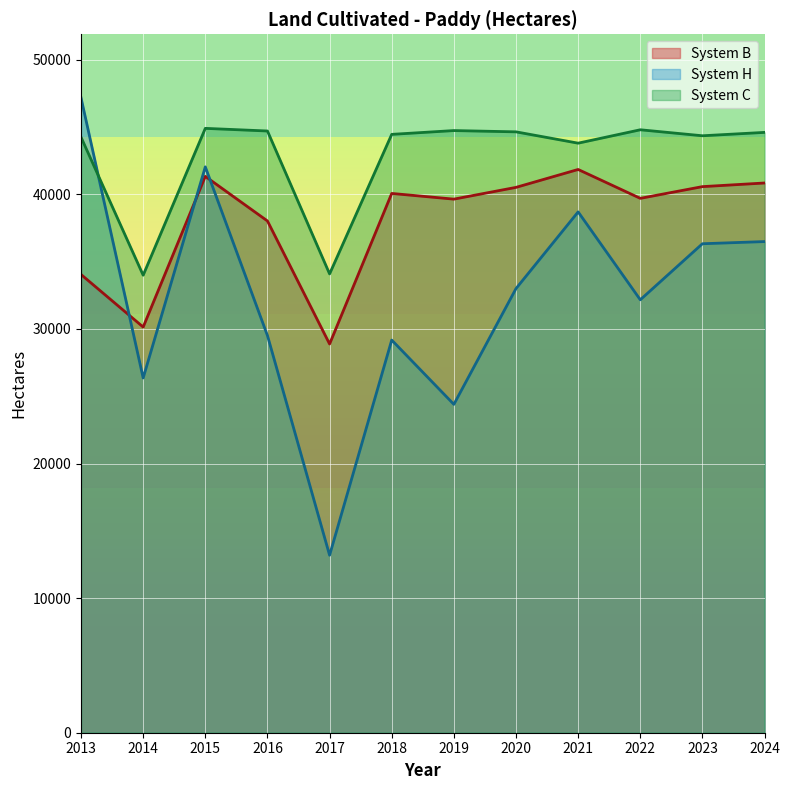

What is the difference between the second highest and minimum values in the System C series?

10805